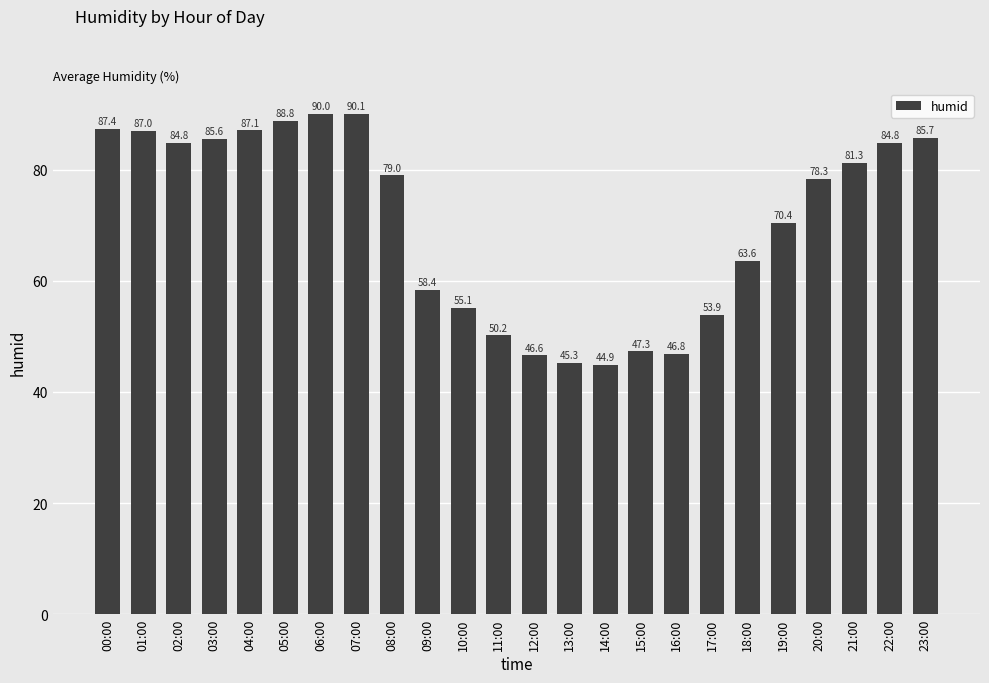

What is the change in value from 08:00 to 13:00?

-33.7